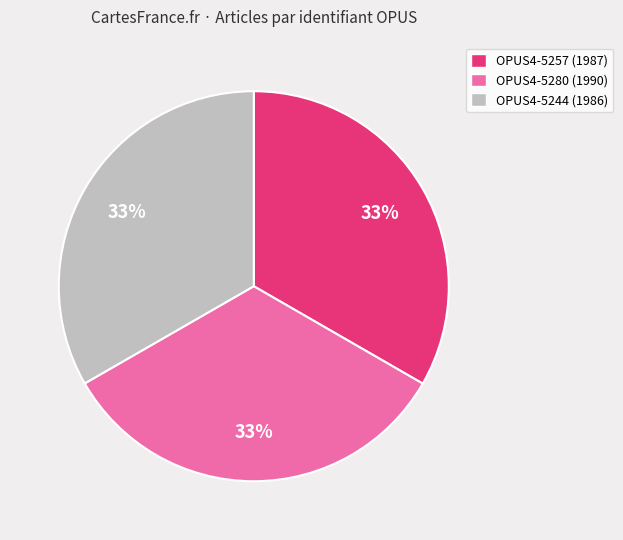

What is the ratio of the value at OPUS4-5280 (1990) to the value at OPUS4-5244 (1986)?

1.0